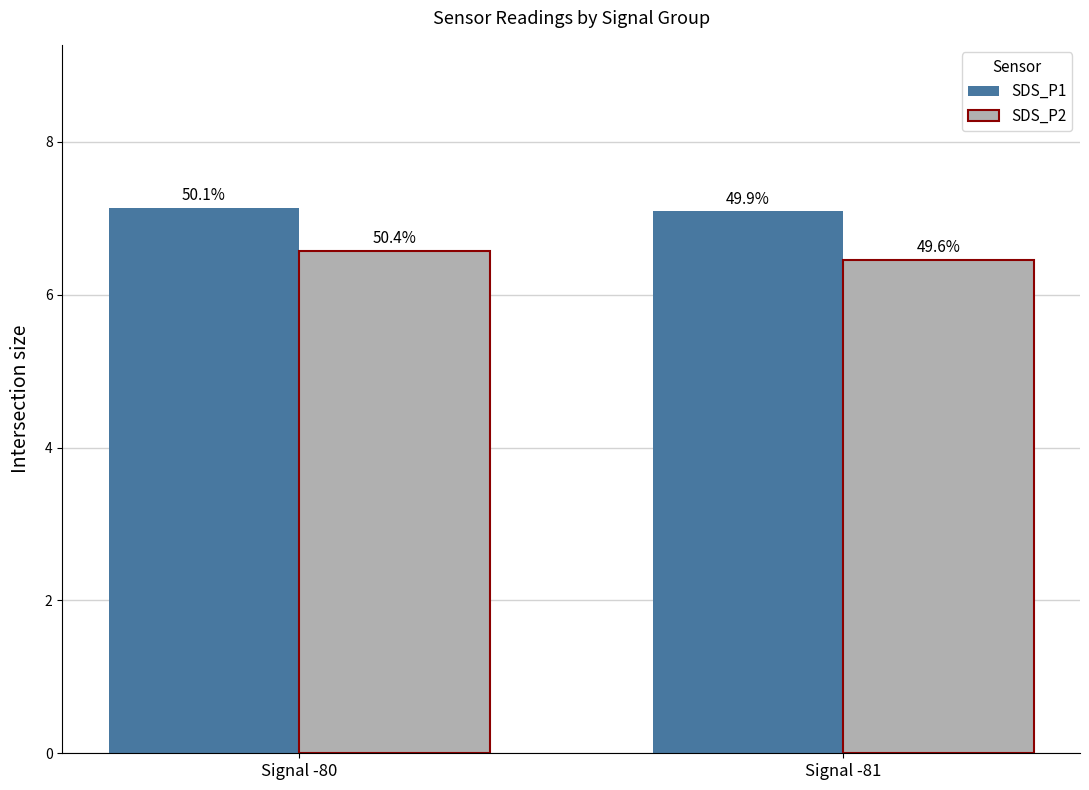

What are all the series names shown in the legend?

SDS_P1, SDS_P2